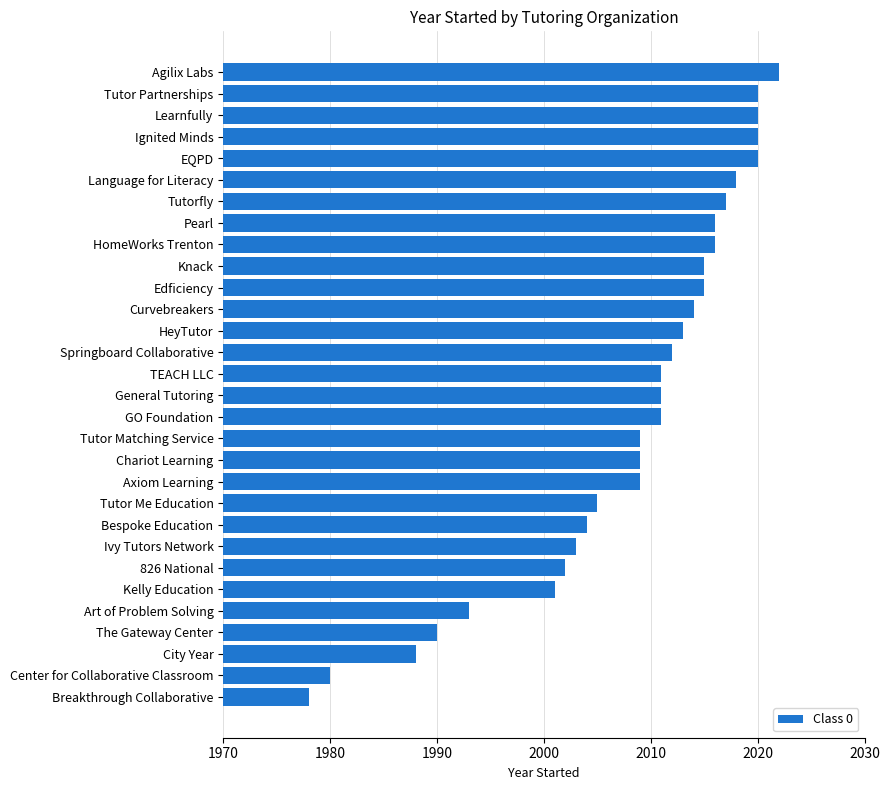

What is the greatest value displayed?

2022